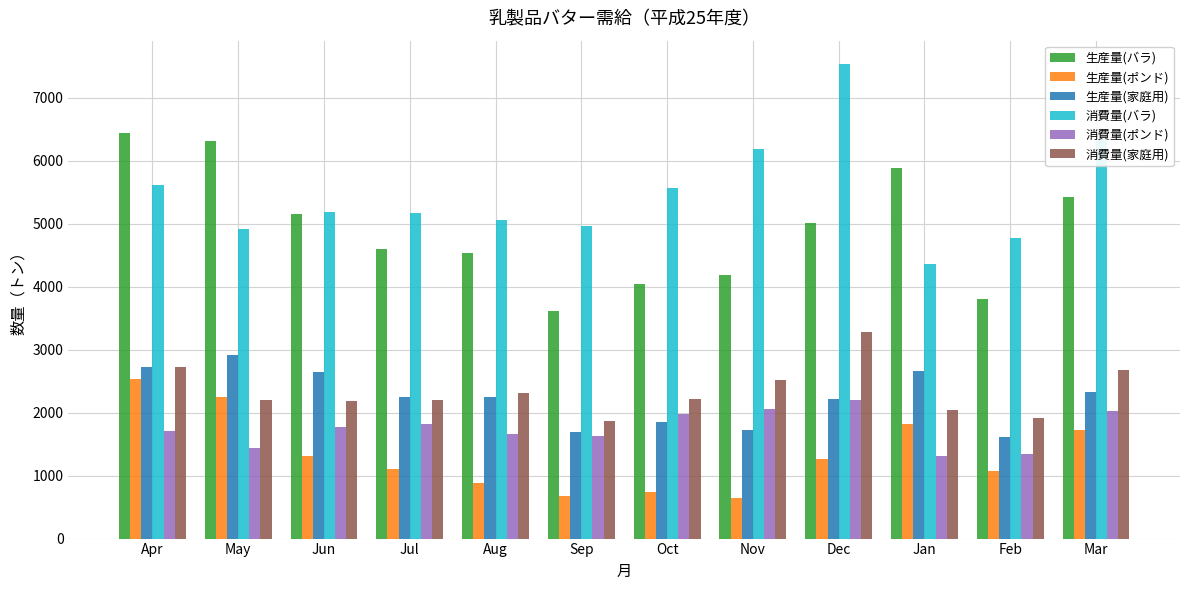

How many bars are there in total?

72